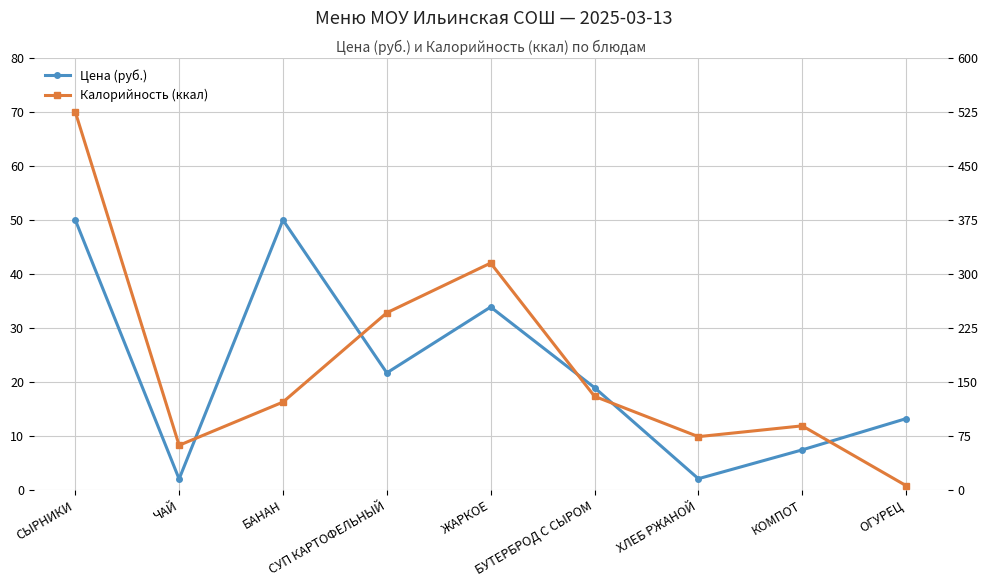

What is the greatest value displayed?

525.0